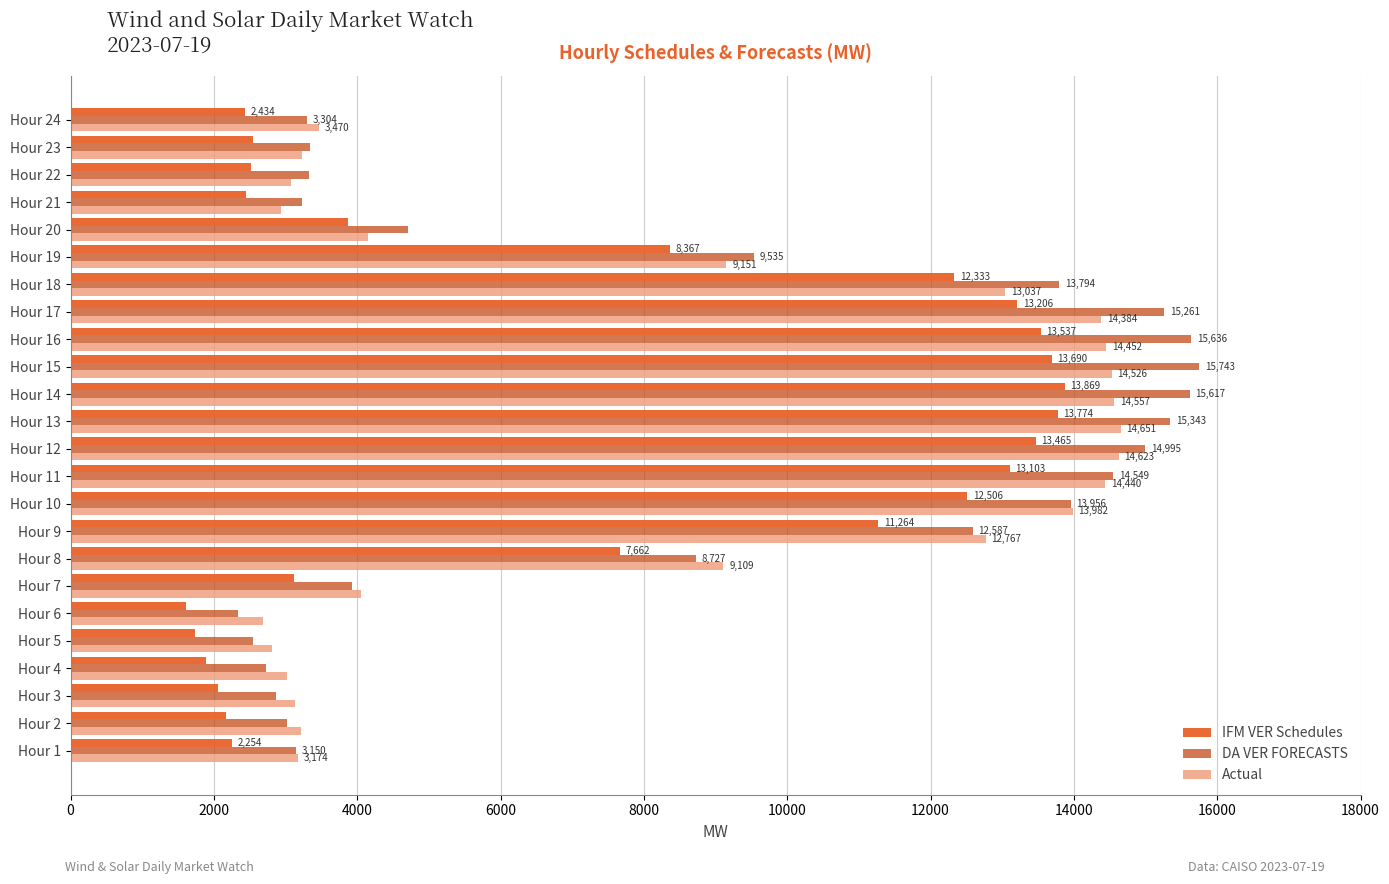

What is the average value of the Actual series?

8275.3